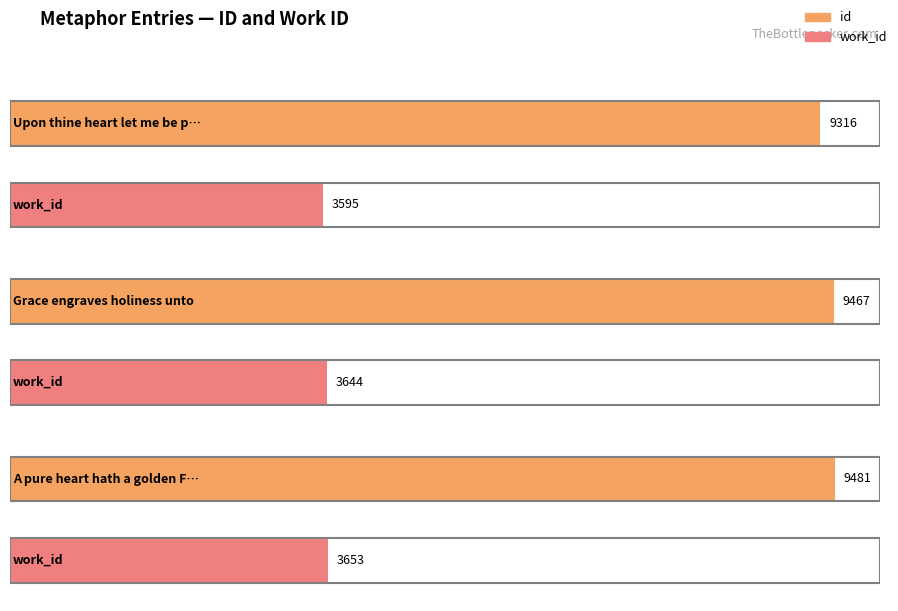

Rank the series by their maximum value, from lowest to highest.

work_id, id